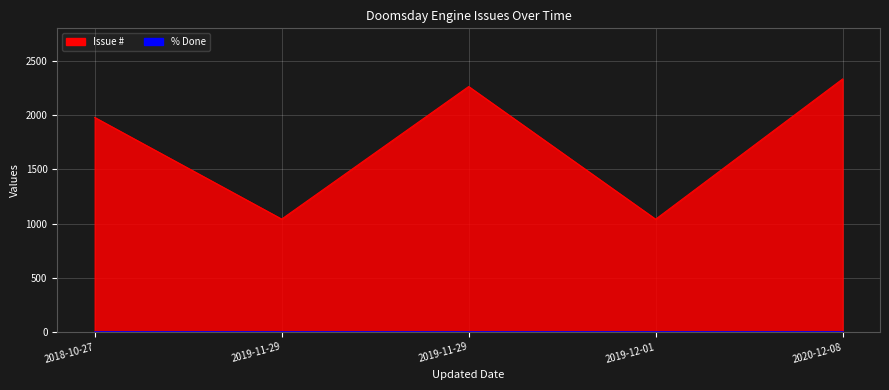

What is the difference between the values at 2018-10-27 and 2020-12-08?

355